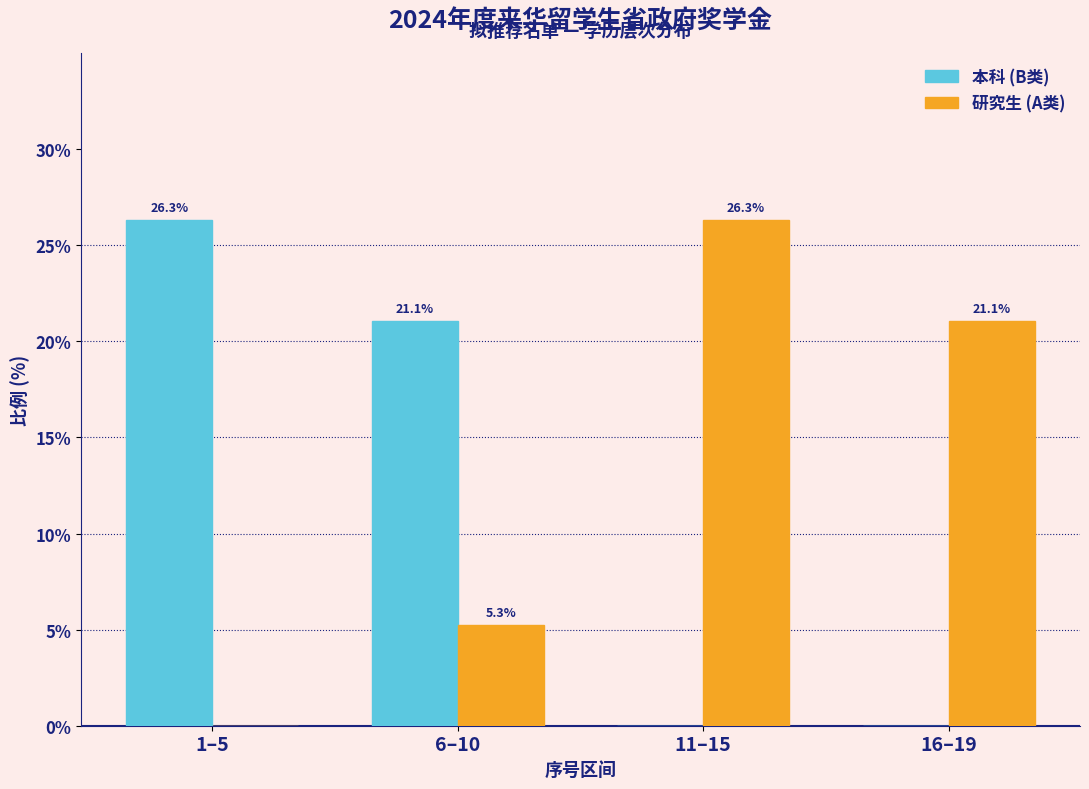

Reading left to right, transcribe all the data shown in this chart.

本科 (B类): 1–5=26.3	6–10=21.1	11–15=0.0	16–19=0.0
研究生 (A类): 1–5=0.0	6–10=5.3	11–15=26.3	16–19=21.1